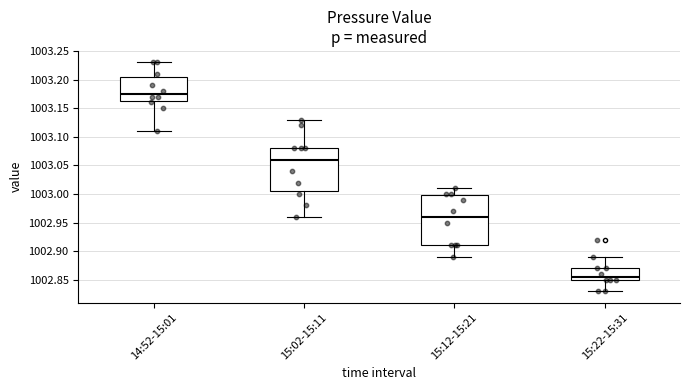

Which box has the highest median line?

14:52-15:01